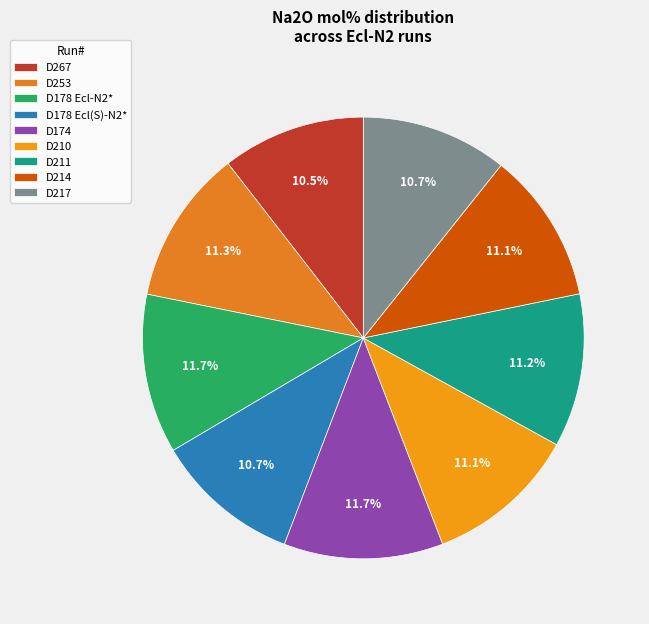

Rank the categories by value from lowest to highest.

D267, D178 Ecl(S)-N2*, D217, D214, D210, D211, D253, D174, D178 Ecl-N2*